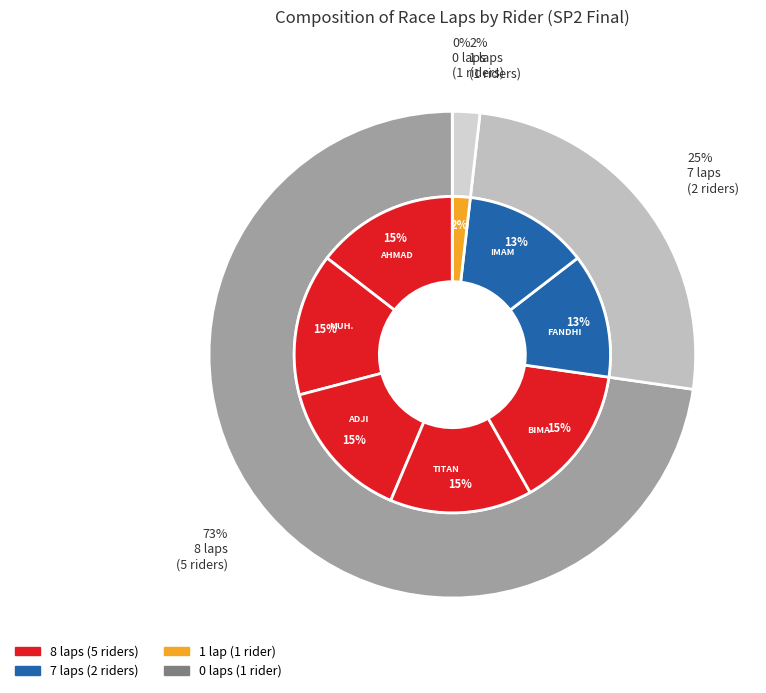

Do MUH. FAHRUL ALI and ADJI GONDO SUSILO together represent more than half of the pie?

No